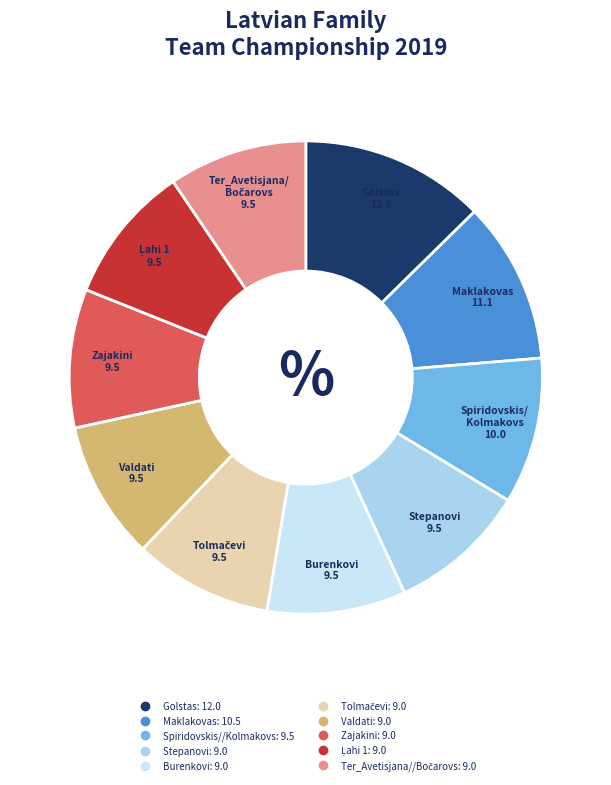

How many segments does this pie chart have?

10